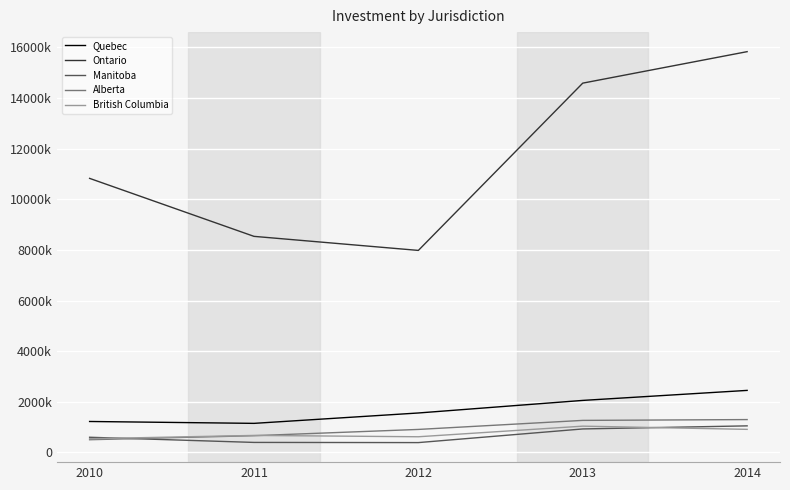

What are all the series names shown in the legend?

Quebec, Ontario, Manitoba, Alberta, British Columbia